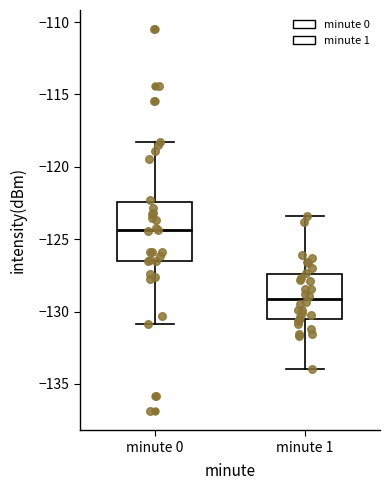

Reading left to right, read every box against the y-axis: the position of its median line, the range the box covers, and the ends of its whiskers. The values are not printed on the chart, so give them approximately, as read against the axis.

minute 0: median -124.5, box -126.5 to -122.5, whiskers -131.0 to -118.5
minute 1: median -129.0, box -130.5 to -127.5, whiskers -134.0 to -123.5